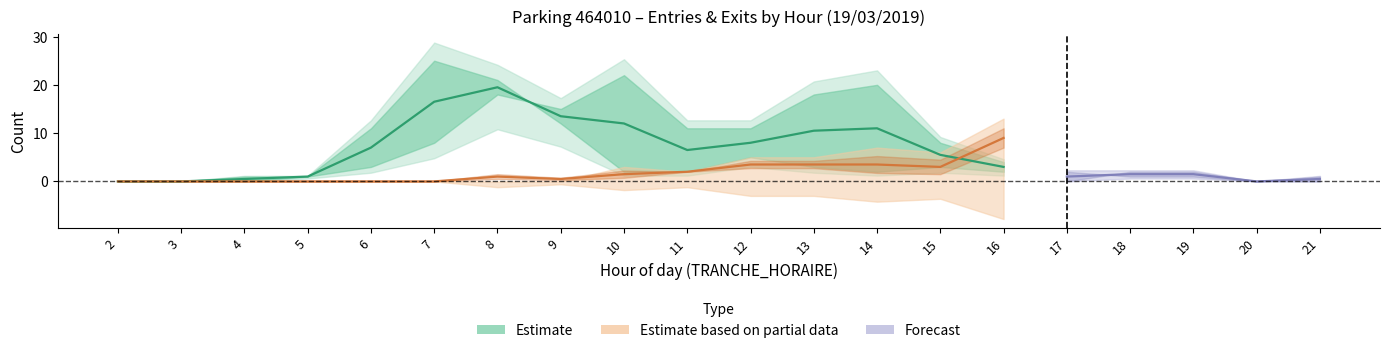

Is it true that SORTIES_NB_HORAIRE equals 4 at 21?

False